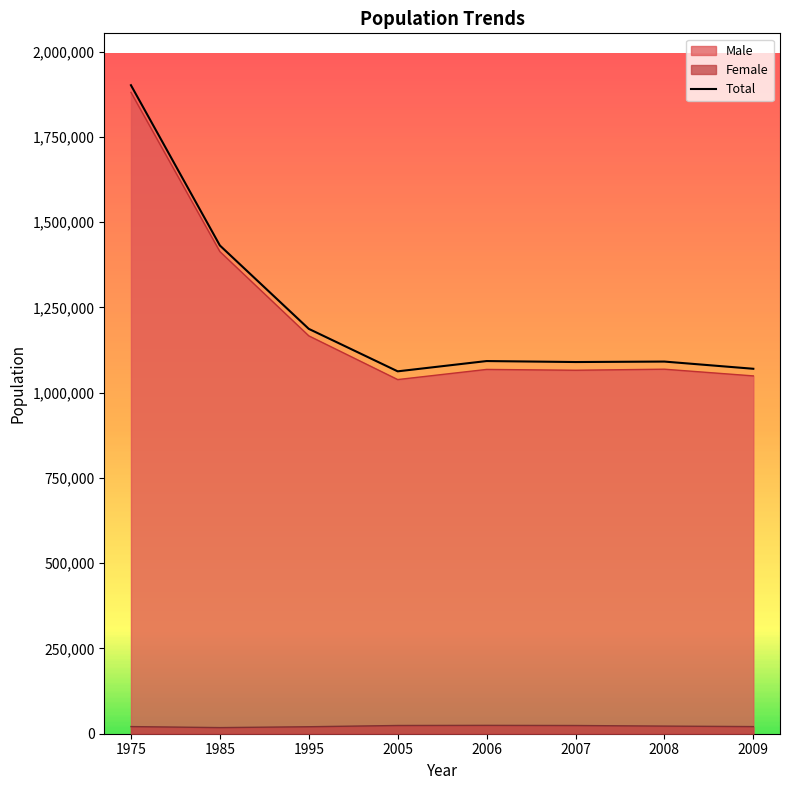

What is the greatest value displayed?

1901440